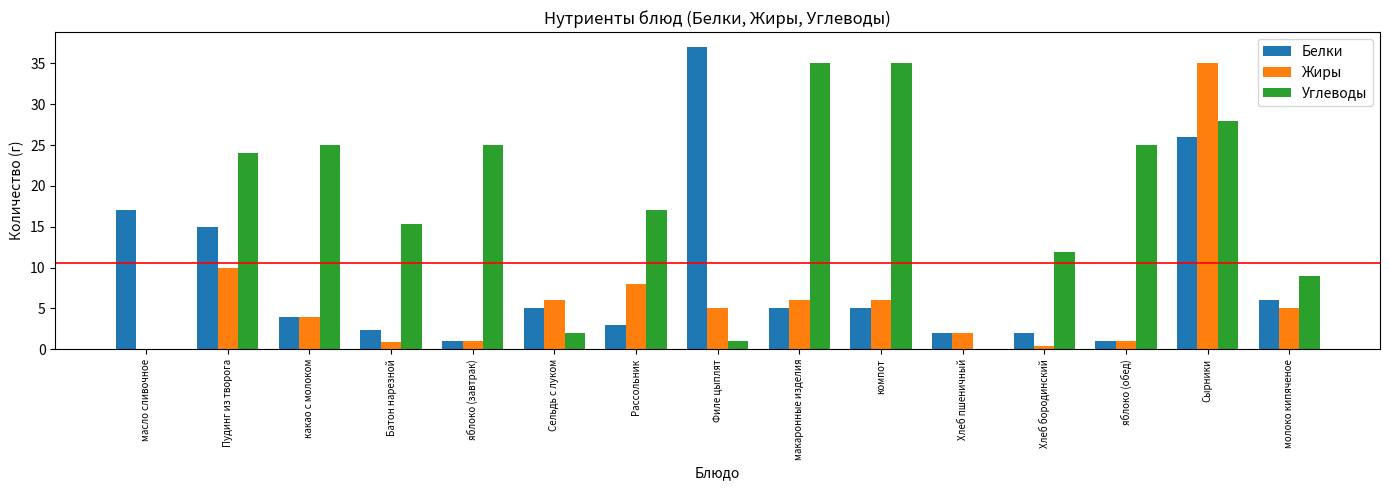

Which category has the highest value in the Жиры series?

Сырники